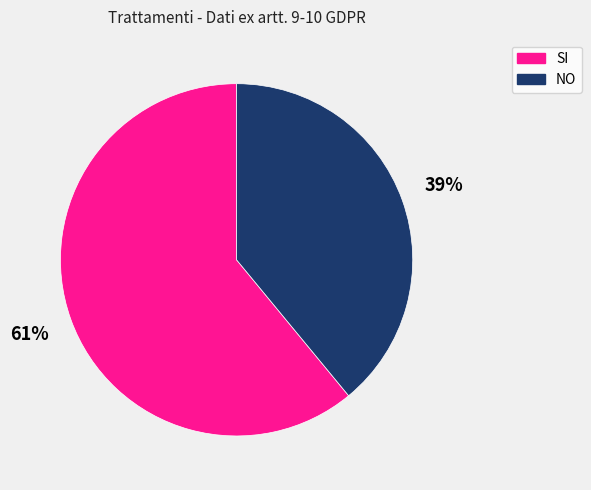

Approximately how many times larger is the value at SI compared to NO?

1.6